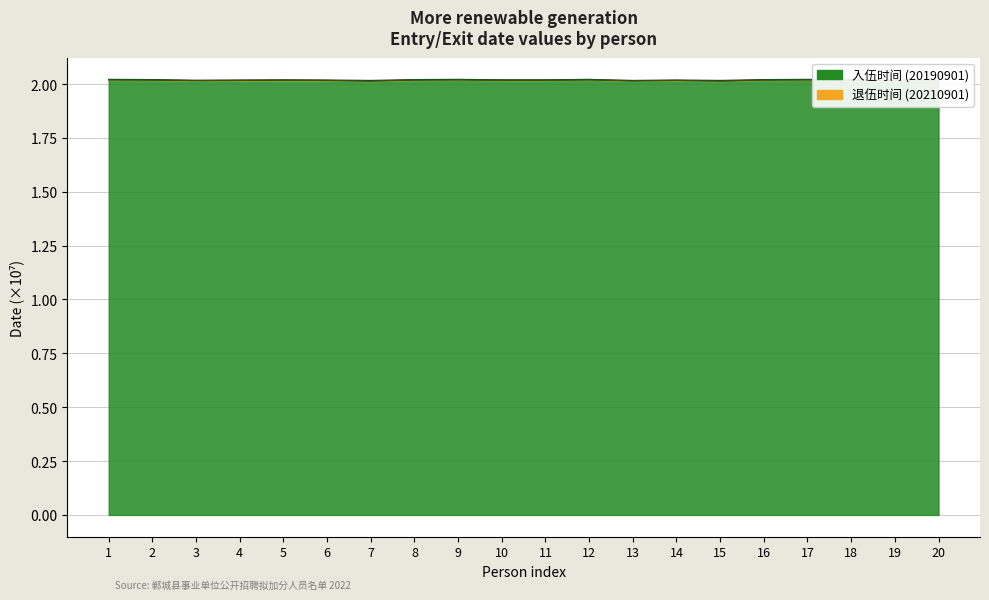

How many lines are shown in the chart?

2